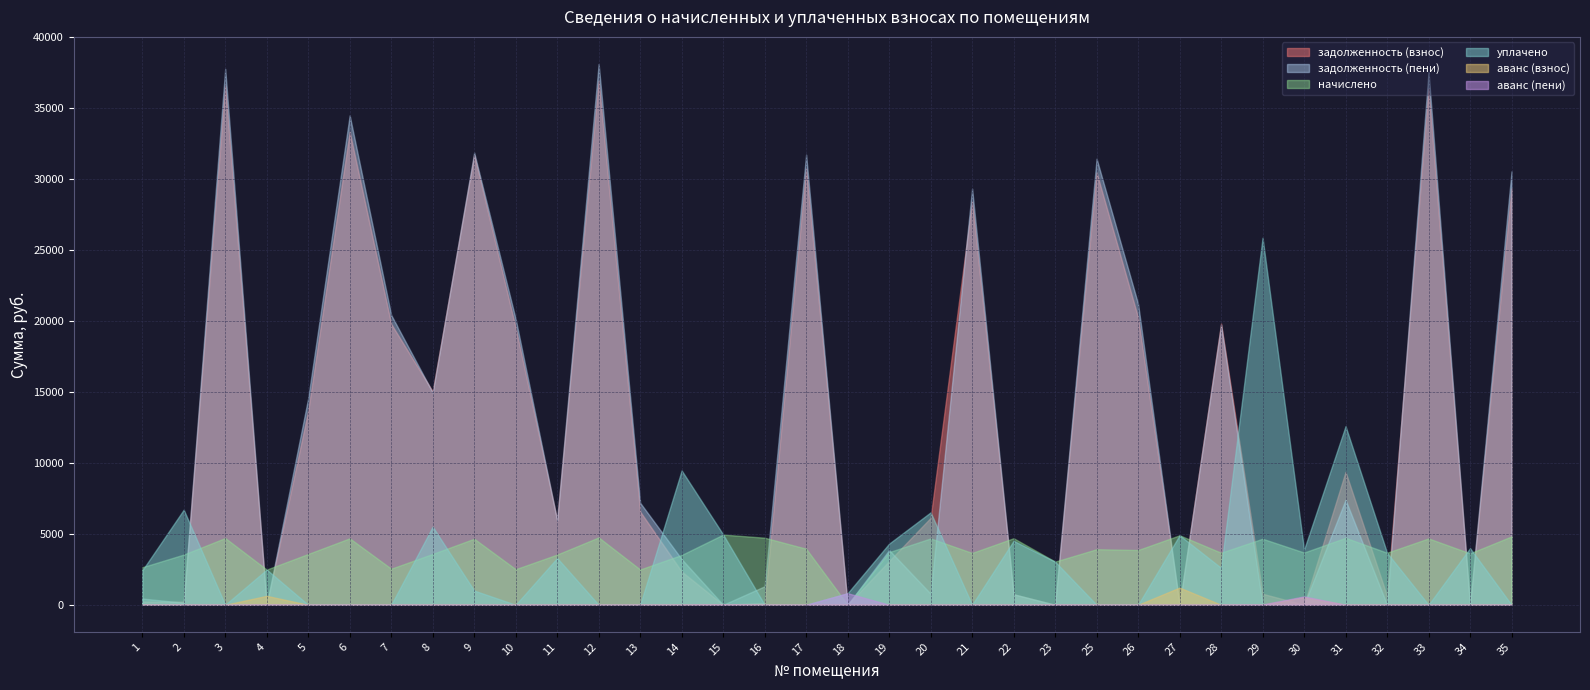

Which series changed the most between 14 and 15?

уплачено